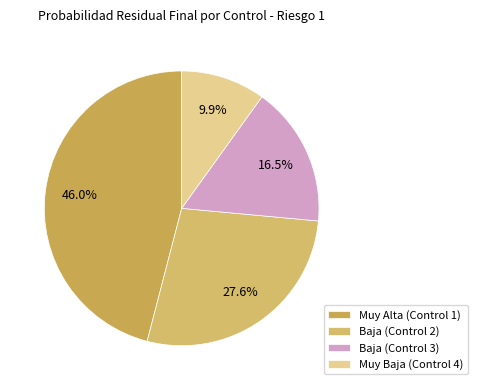

Rank the categories by value from lowest to highest.

Muy Baja (Control 4), Baja (Control 3), Baja (Control 2), Muy Alta (Control 1)